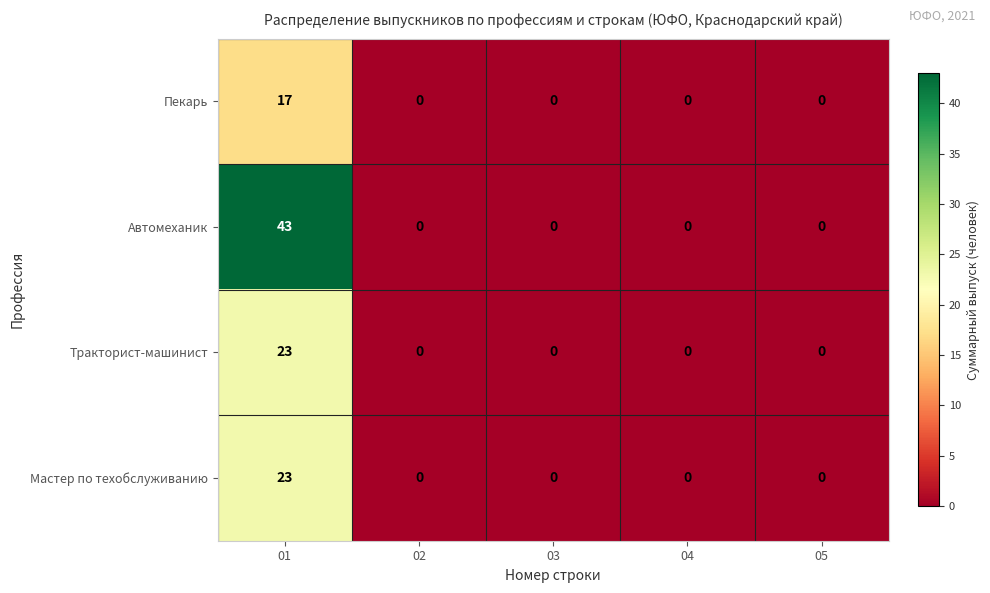

Which series has the largest range (max minus min)?

Автомеханик